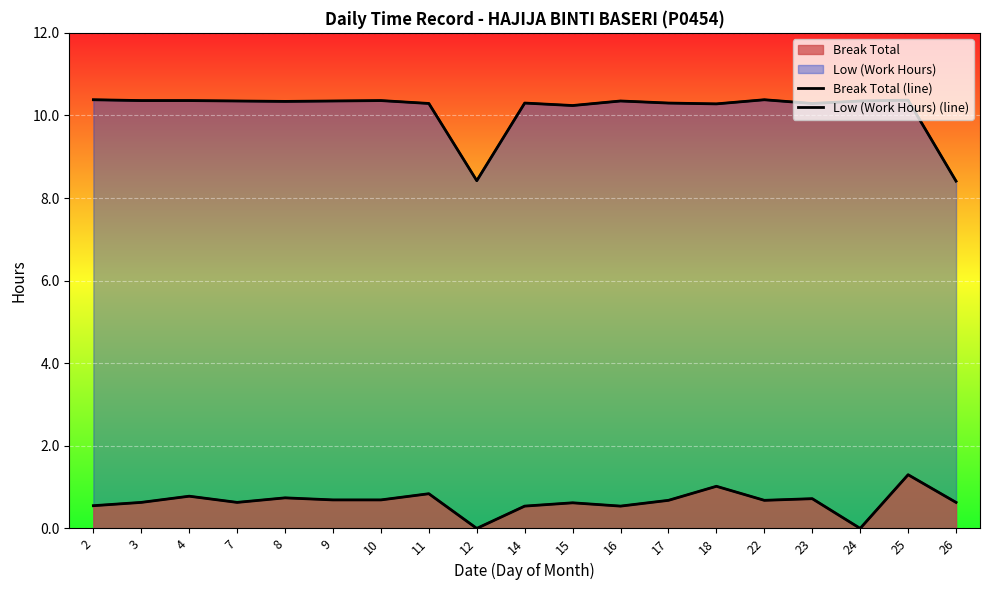

What is the difference between the Break Total (line) values at 2 and 18?

0.5